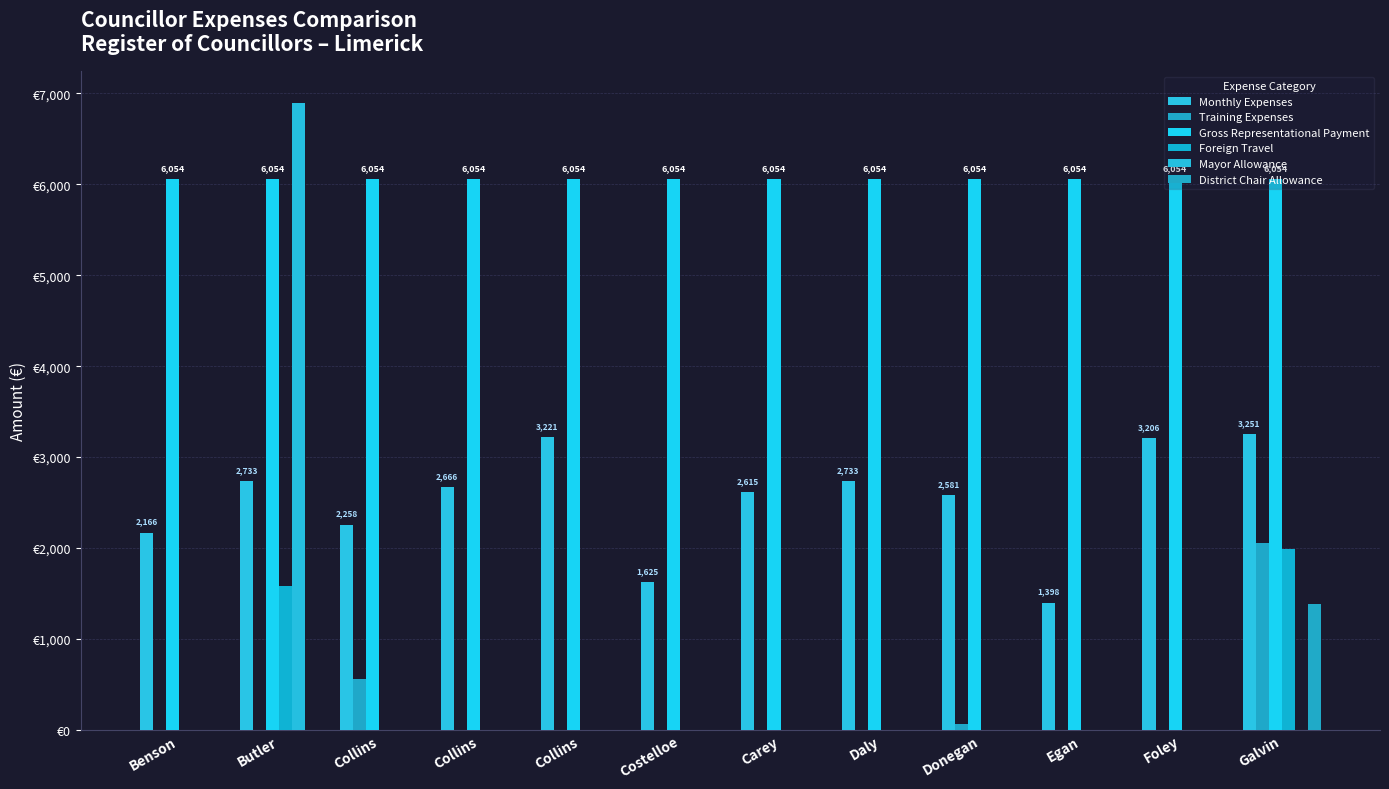

Does the chart contain stacked bars?

No